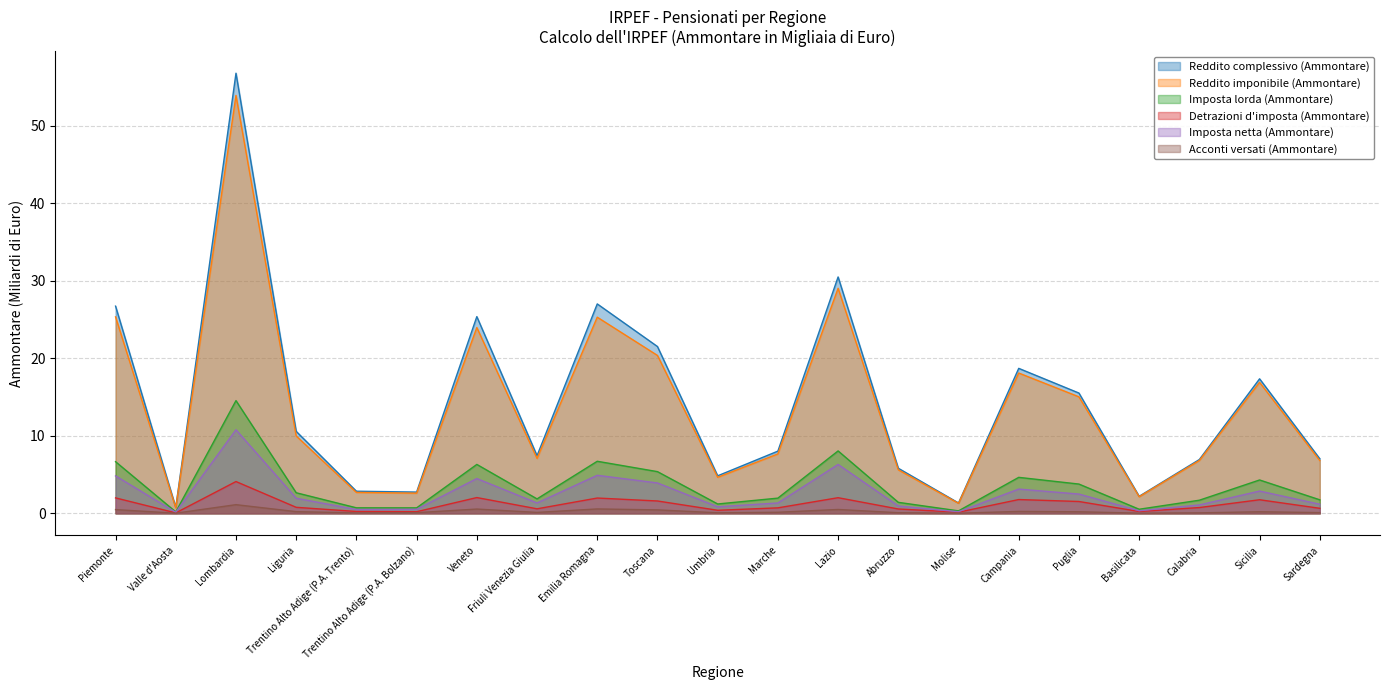

What is the average value of the Detrazioni d'imposta (Ammontare) series?

1.1